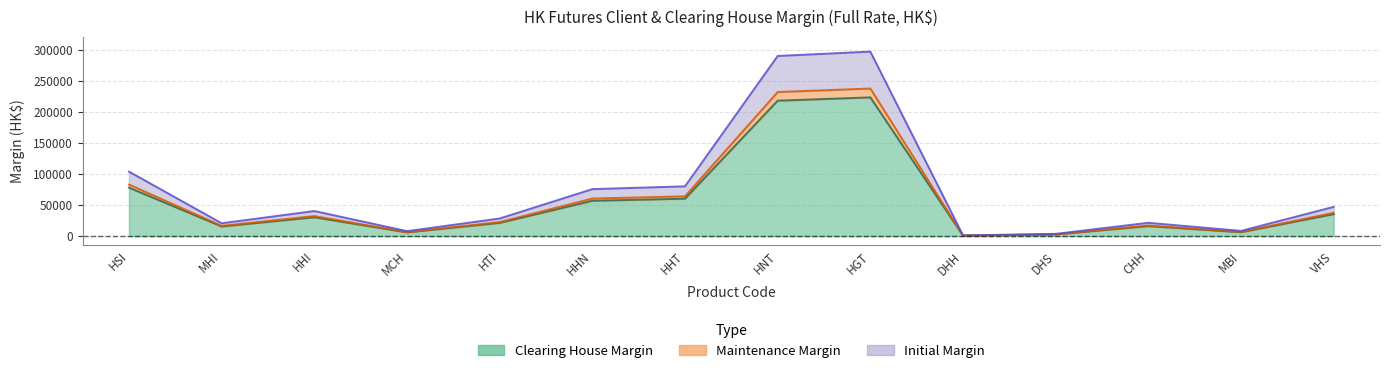

Count the number of categories in the chart.

14